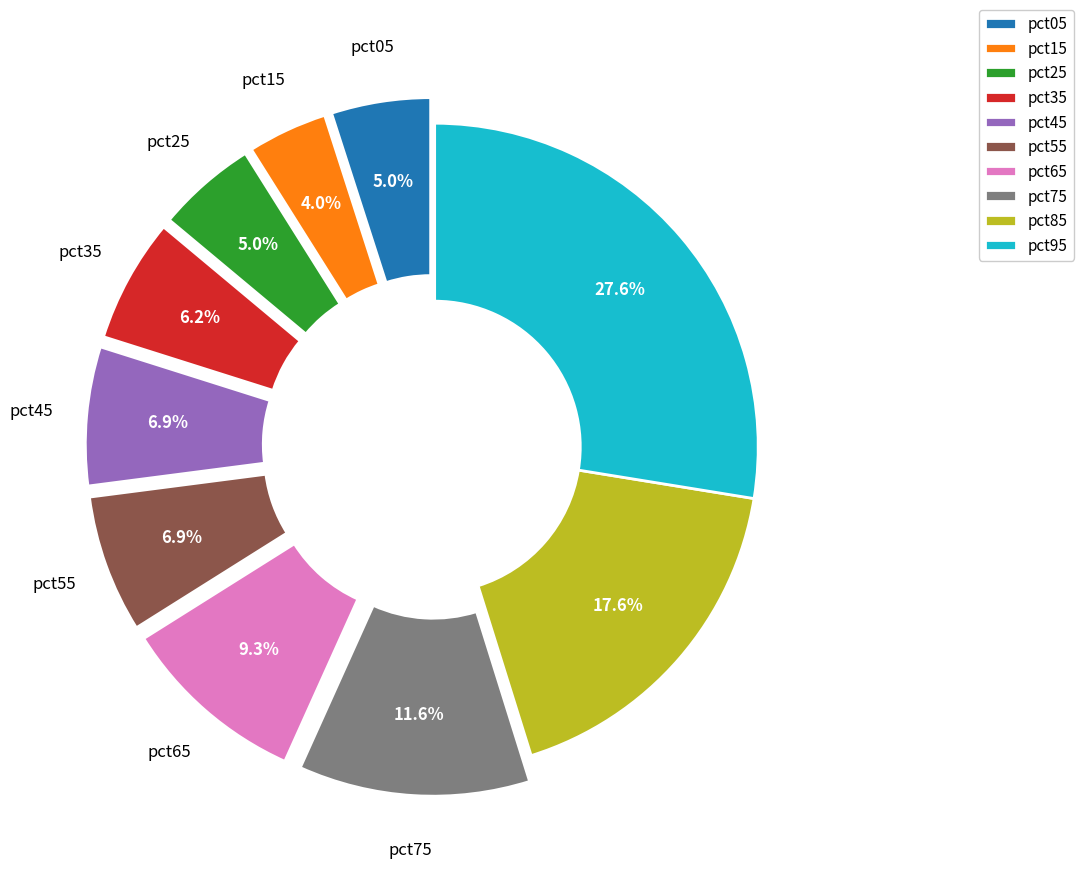

Is there a majority slice in this chart?

No